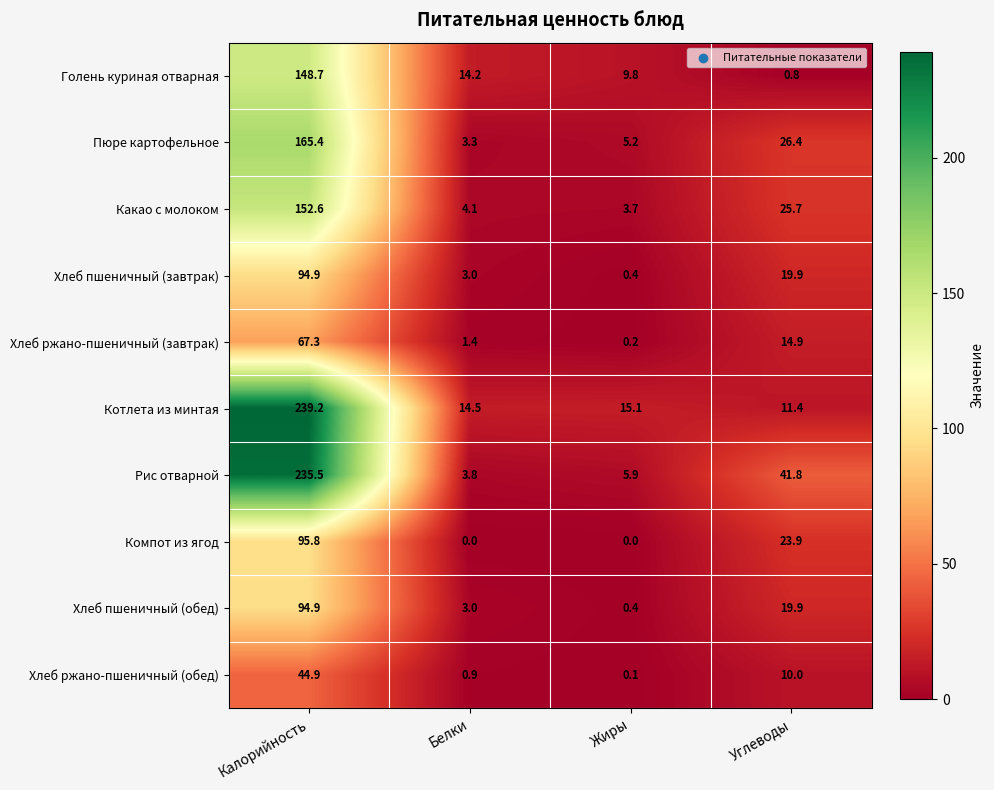

What is the spread (max minus min) of values at Калорийность?

194.3